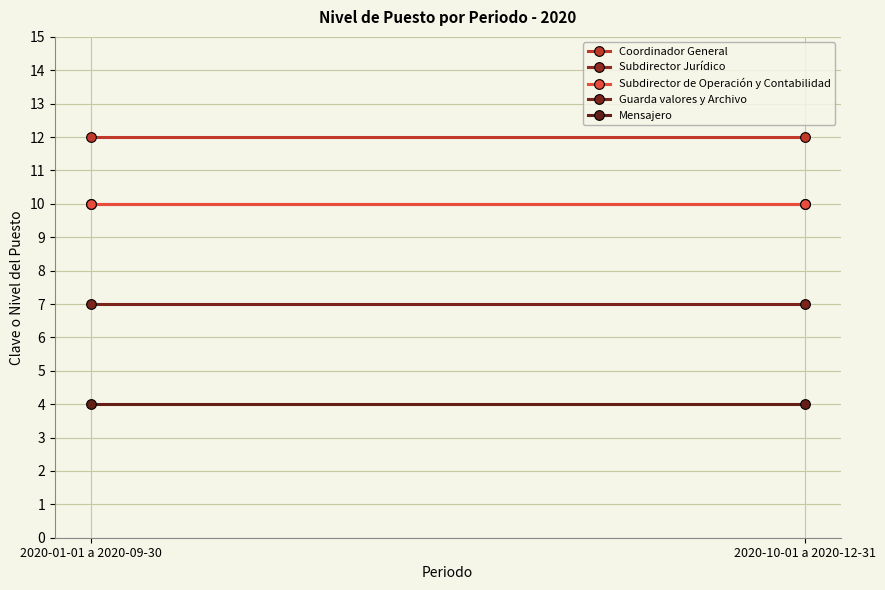

The value of Subdirector de Operación y Contabilidad at 2020-10-01 a 2020-12-31 is 16. True or false?

False